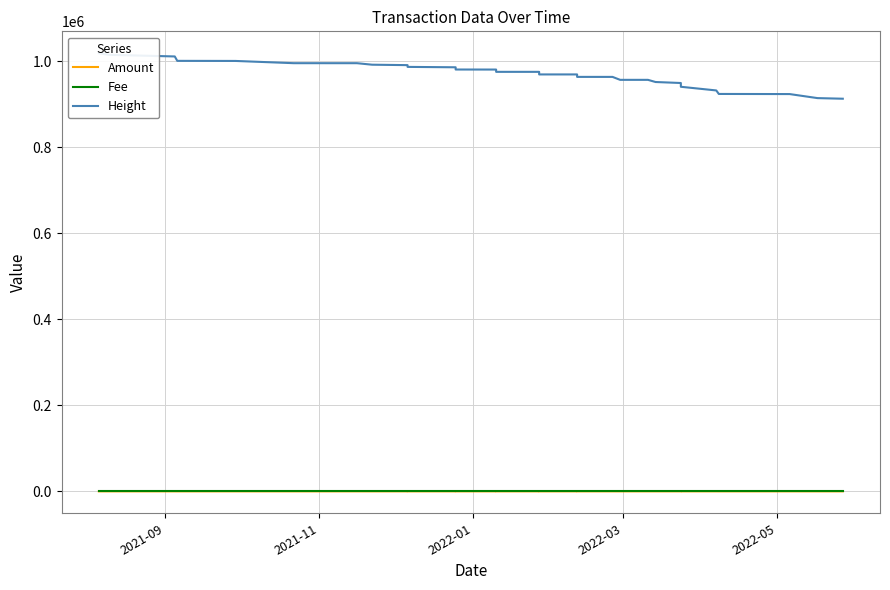

Is the value of Amount at 17 greater than the value of Fee at 9?

No